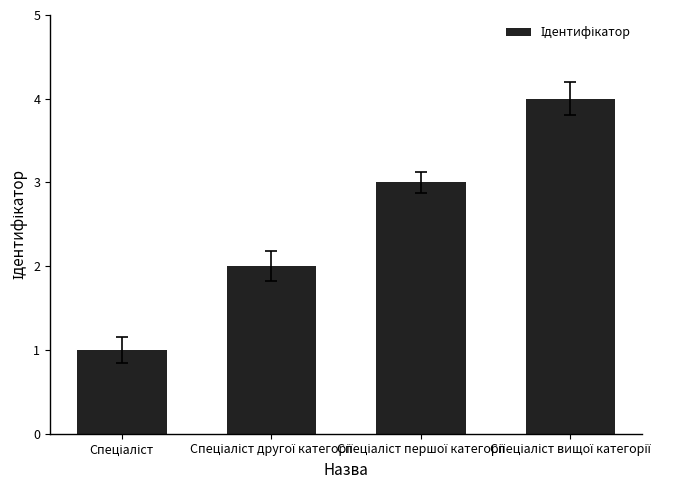

What is the greatest value displayed?

4